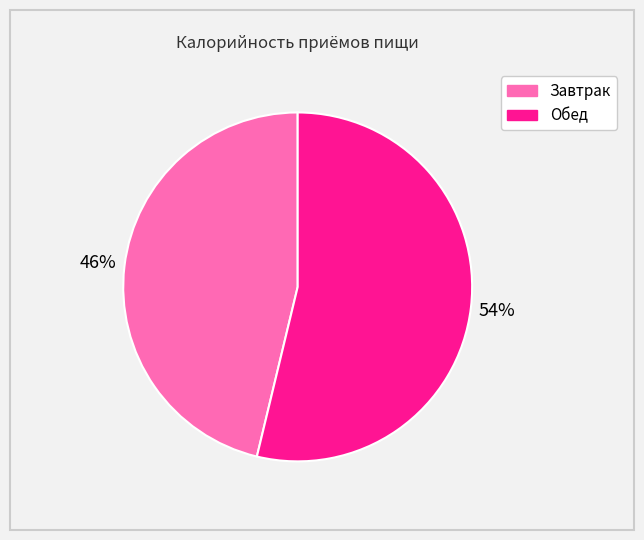

Do Завтрак and Обед together represent more than half of the pie?

Yes